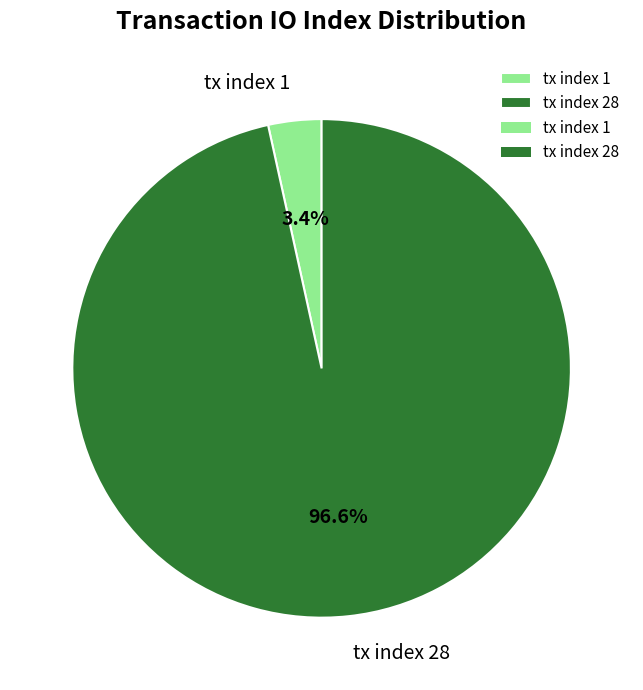

True or false: tx index 1 accounts for 3% of the total.

True